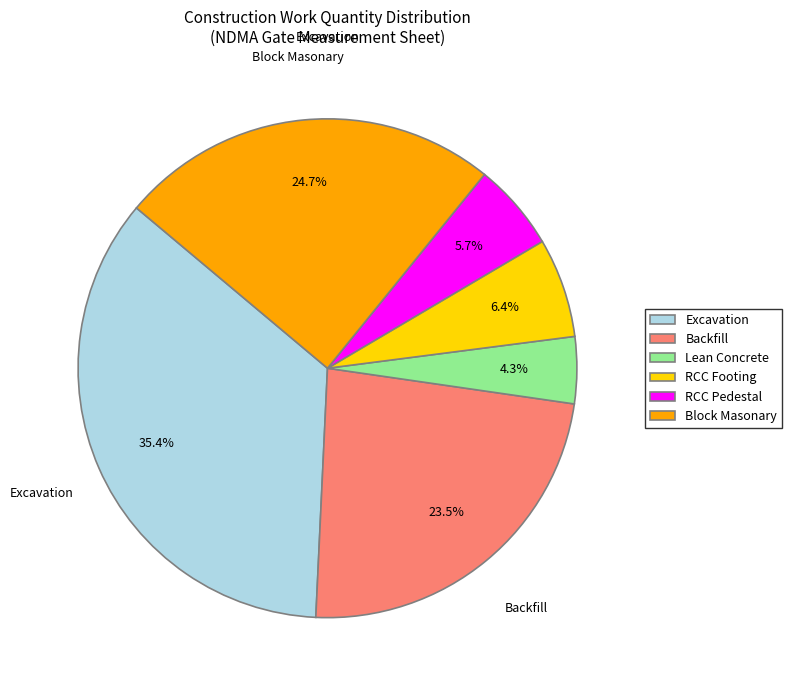

Which category has the biggest portion of the pie?

Excavation